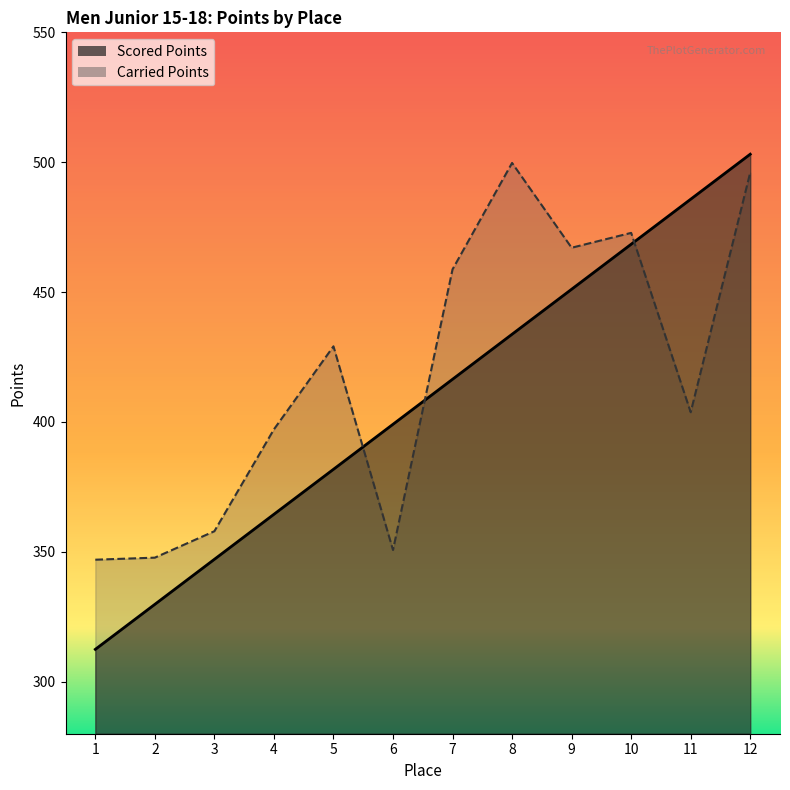

What is the sum of the Carried Points values at 7 and 6?

809.5